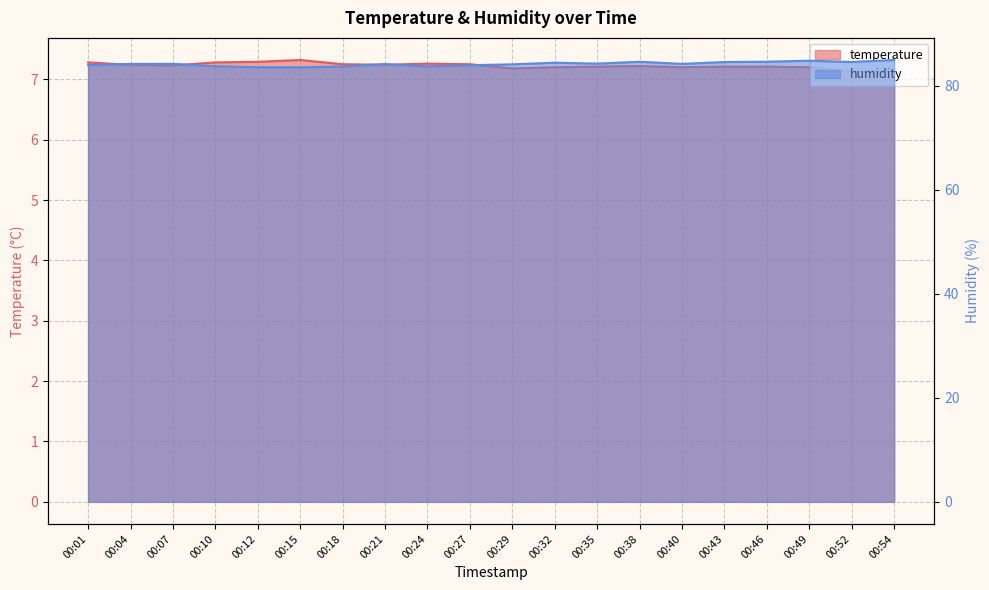

True or false: humidity and temperature cross at least once.

False